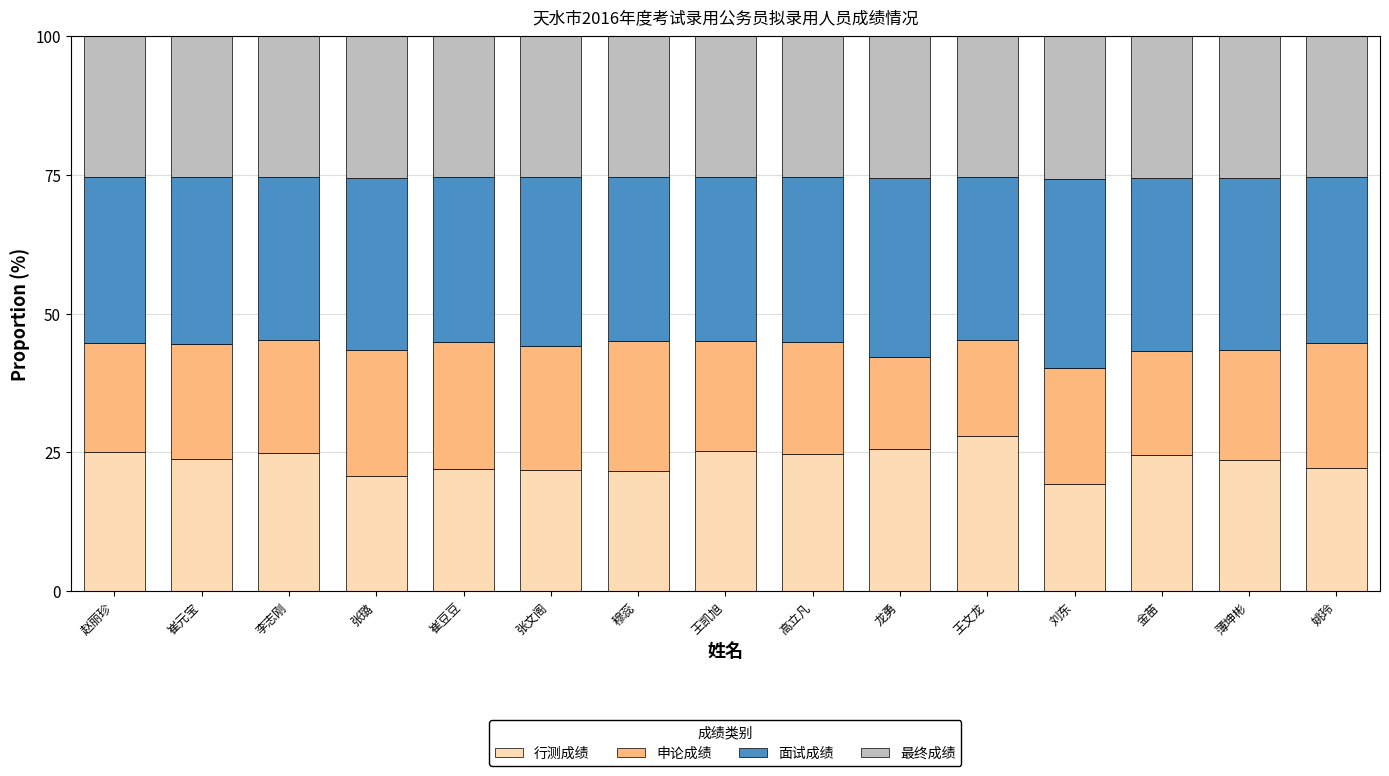

What is the highest value of the 行测成绩 series?

27.9